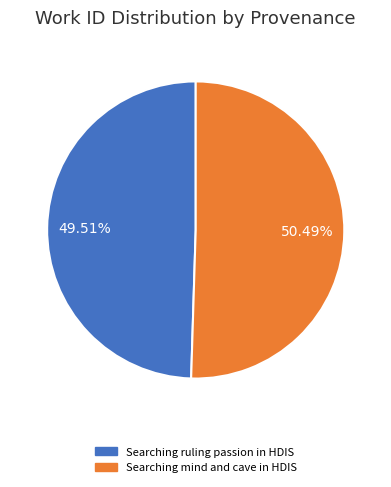

What is the largest slice in the pie chart?

Searching mind and cave in HDIS